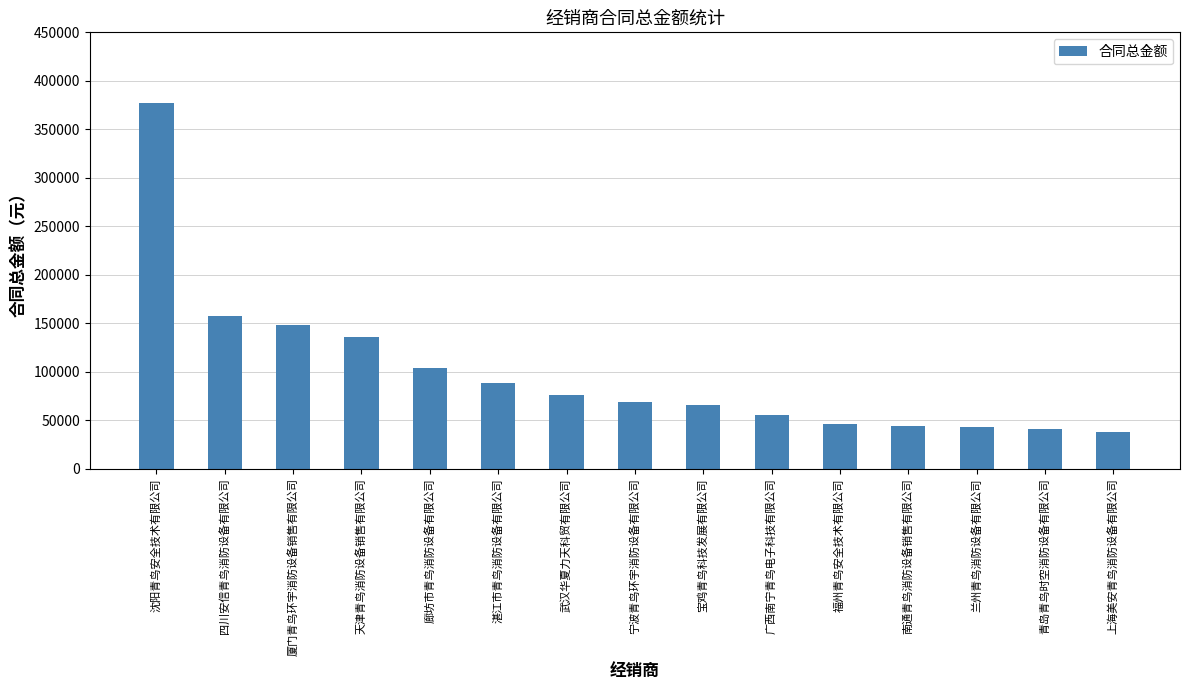

Is it true that the value at 湛江市青鸟消防设备有限公司 is 88407.8?

True